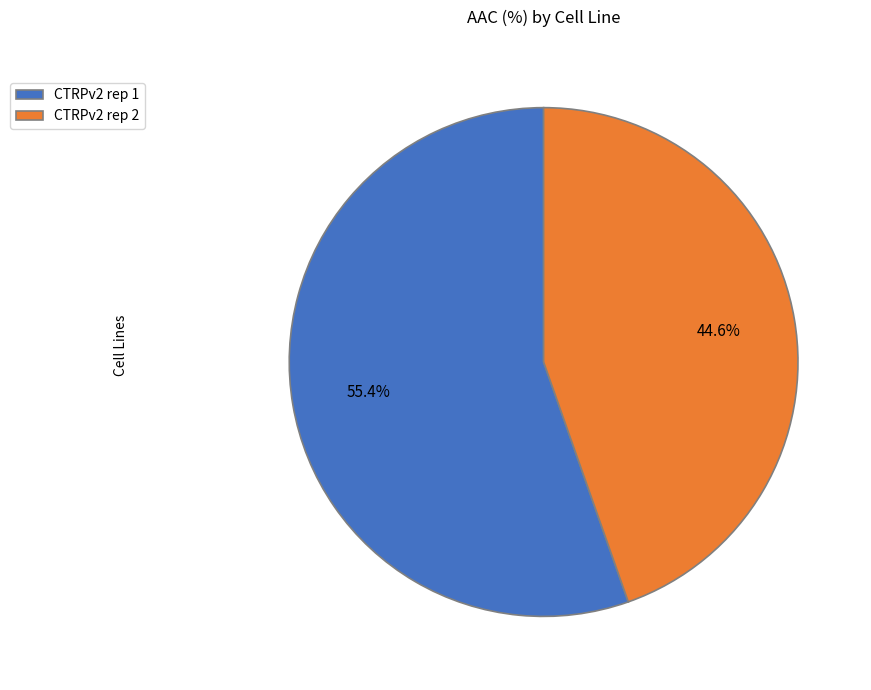

Which category has the biggest portion of the pie?

CTRPv2 rep 1